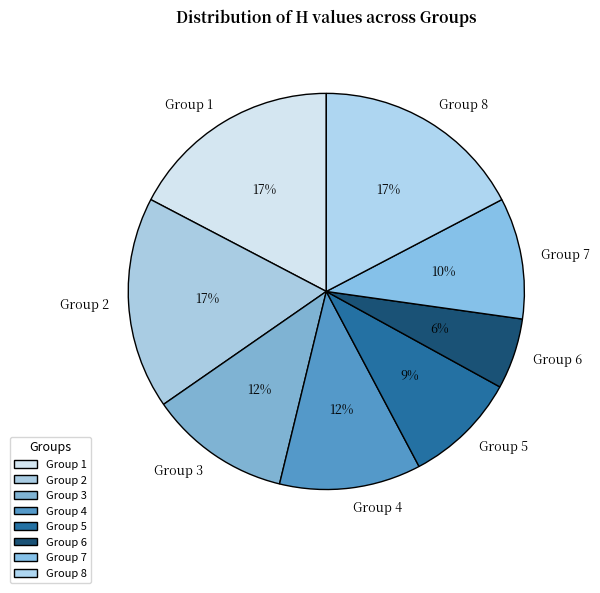

Does Group 8 represent more than half of the total?

No